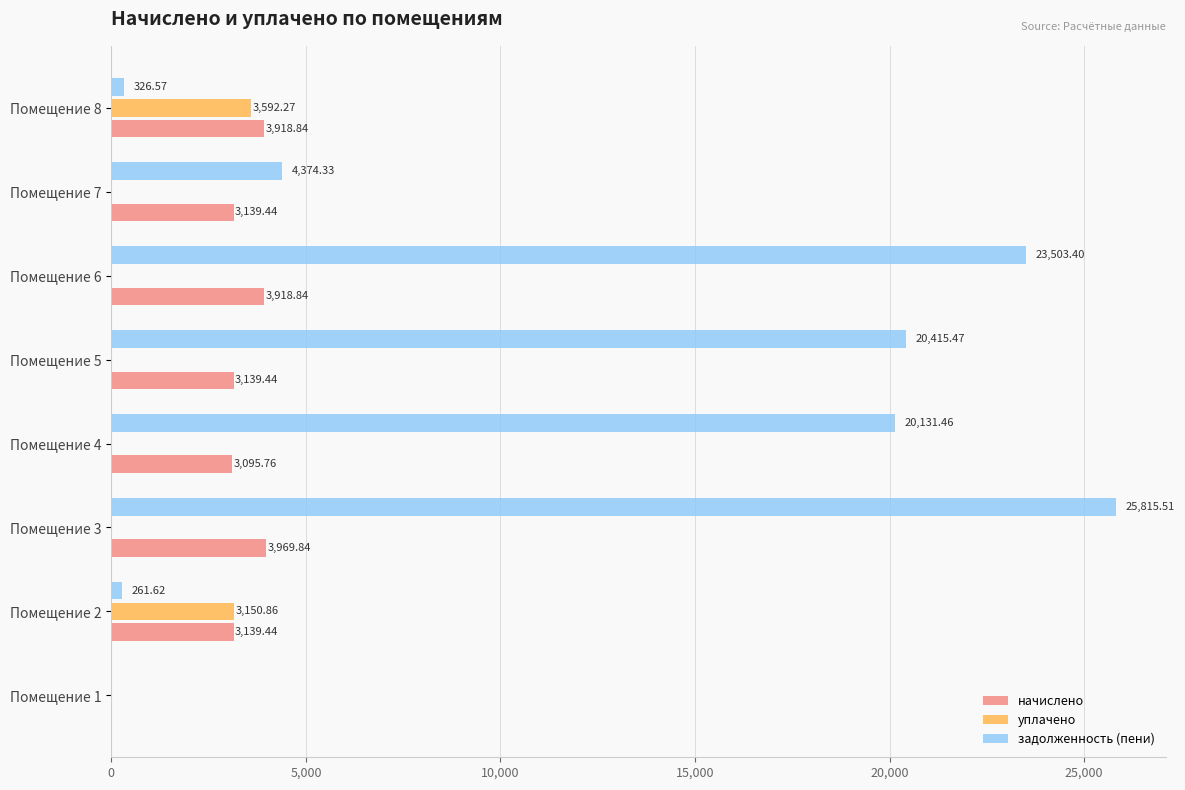

At which label is начислено closest to 1984?

Помещение 4